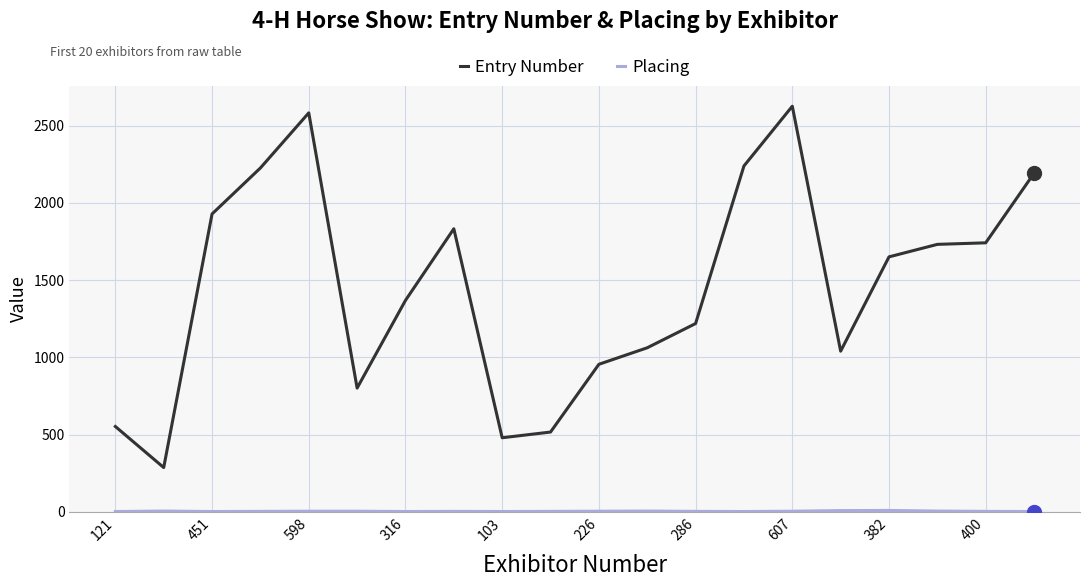

Which series has the largest range (max minus min)?

Entry Number